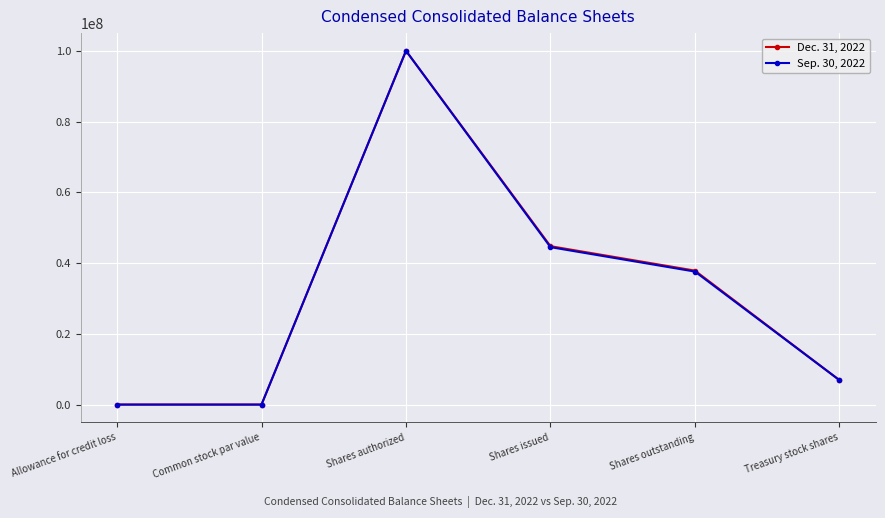

Which category has the highest value in the Sep. 30, 2022 series?

Shares authorized